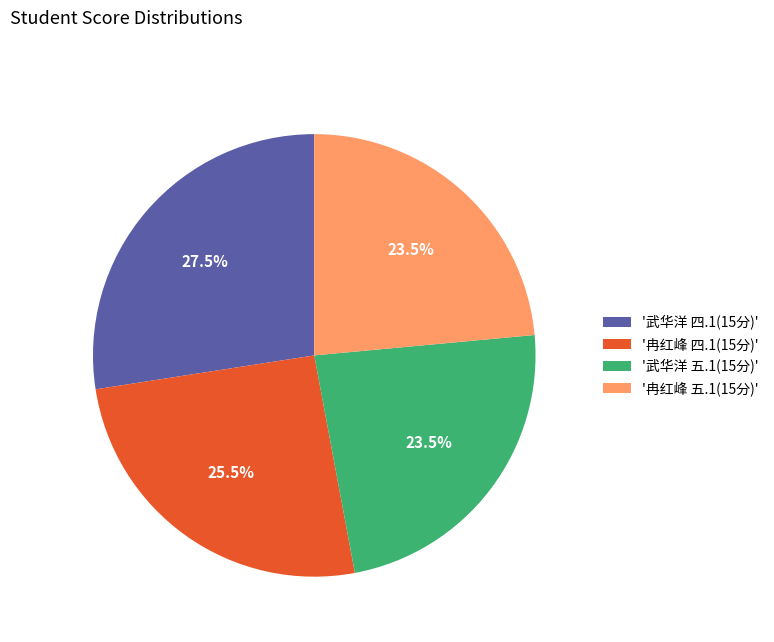

What is the largest slice in the pie chart?

'武华洋 四.1(15分)'